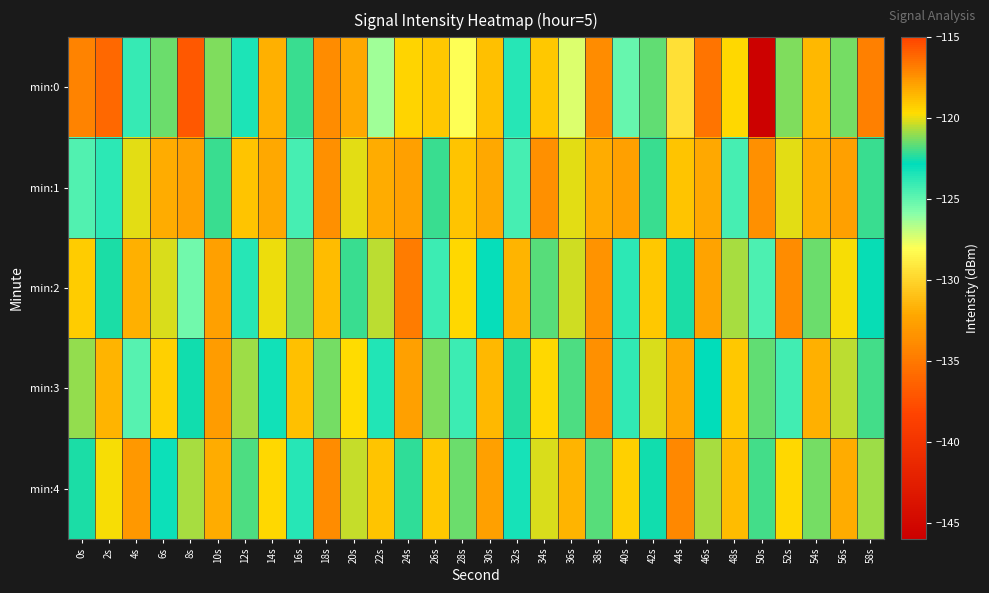

At 32s, list the series in order from largest to smallest.

min:2, min:3, min:4, min:0, min:1